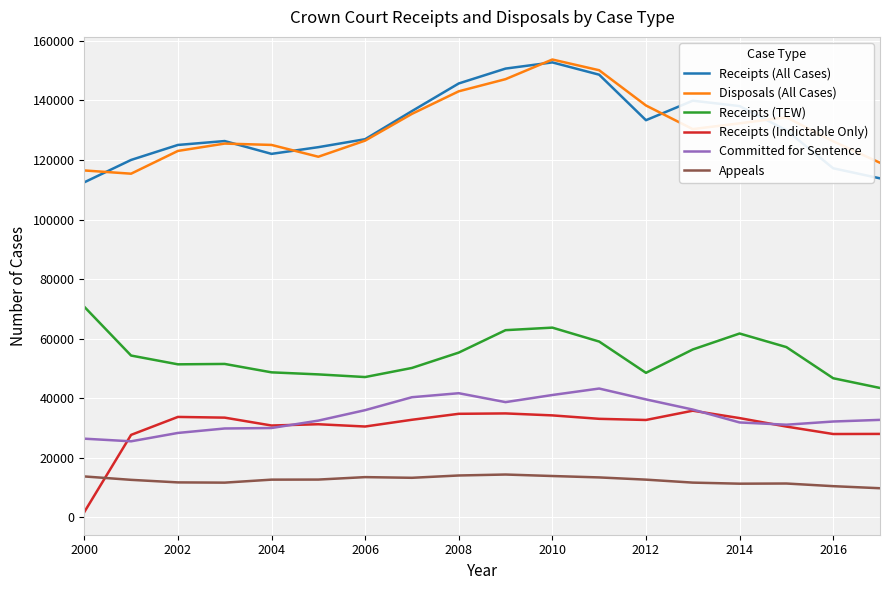

At how many categories does at least one series exceed 143550?

4